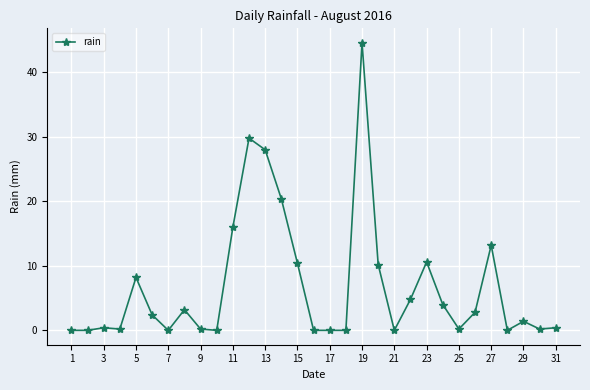

True or false: there are more than 0 points higher than both neighbors.

True